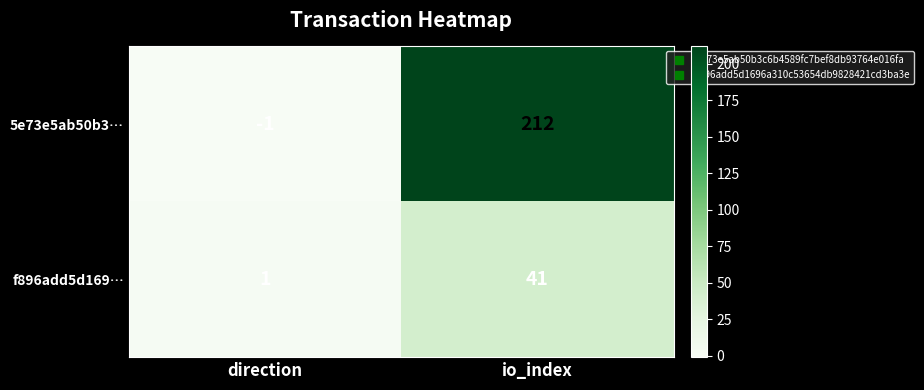

Reading left to right, transcribe all the data shown in this chart.

5e73e5ab50b3…: direction=-1	io_index=212
f896add5d169…: direction=1	io_index=41